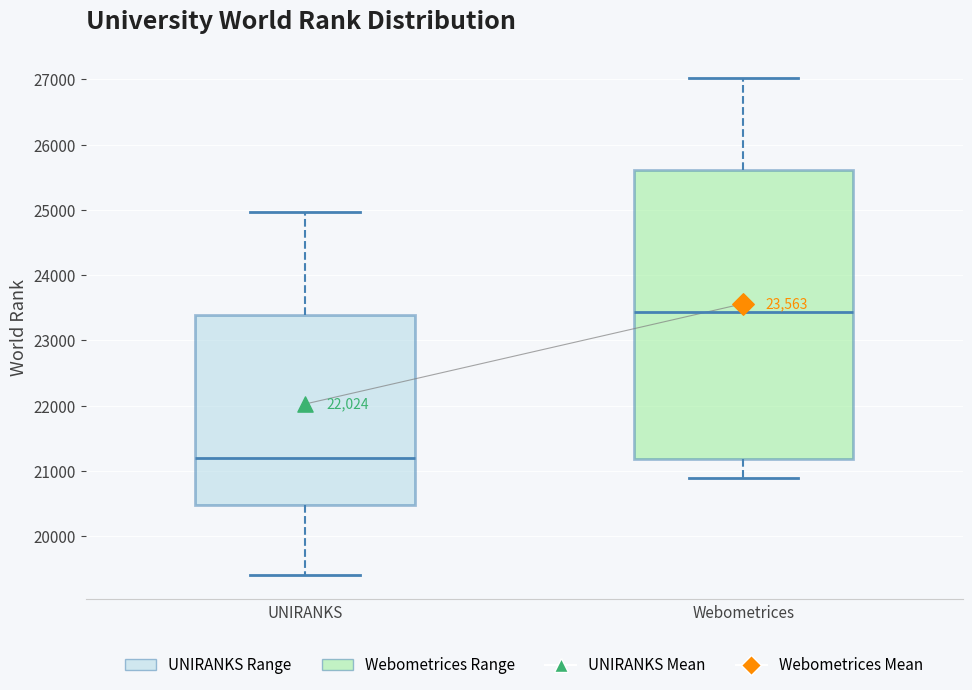

Which box has the lowest median line?

UNIRANKS